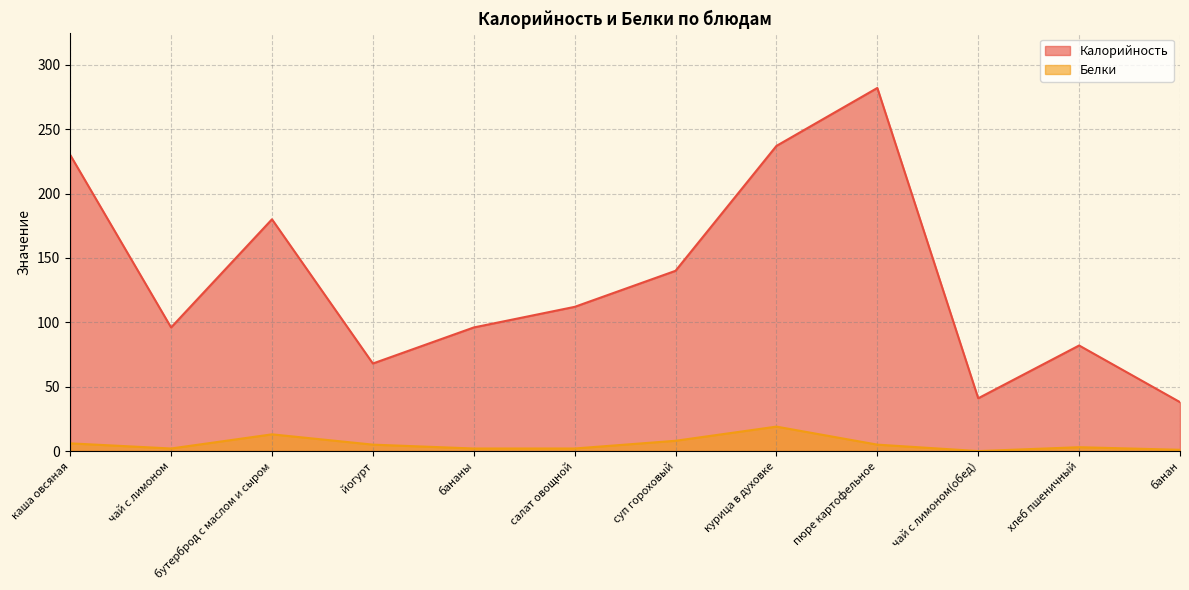

True or false: Белки has a value of 3 at салат овощной.

False